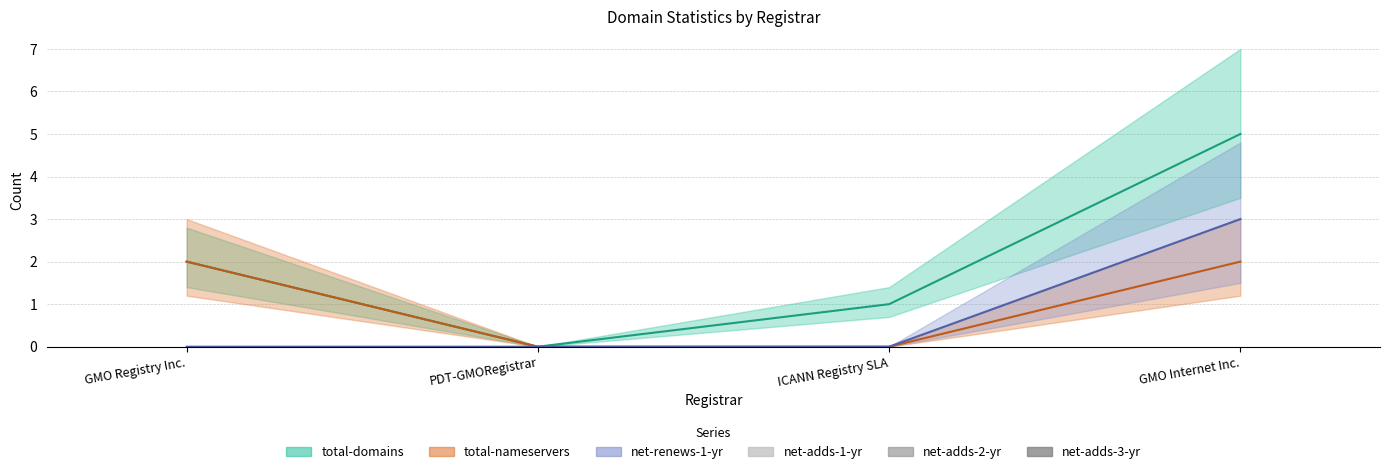

Rank the categories by total-domains value from highest to lowest.

GMO Internet Inc., GMO Registry Inc., ICANN Registry SLA, PDT-GMORegistrar